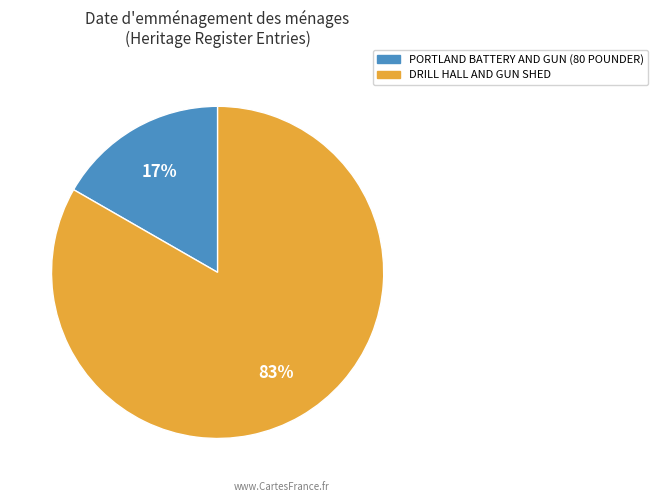

Which slice is the largest?

DRILL HALL AND GUN SHED